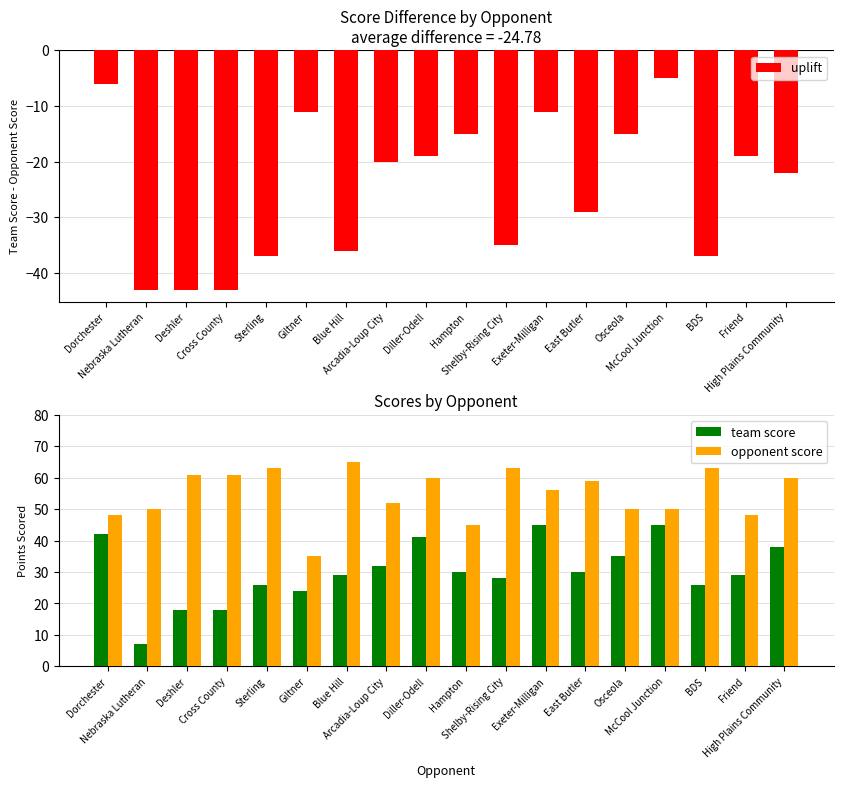

What is the total value across all series at Deshler?

36